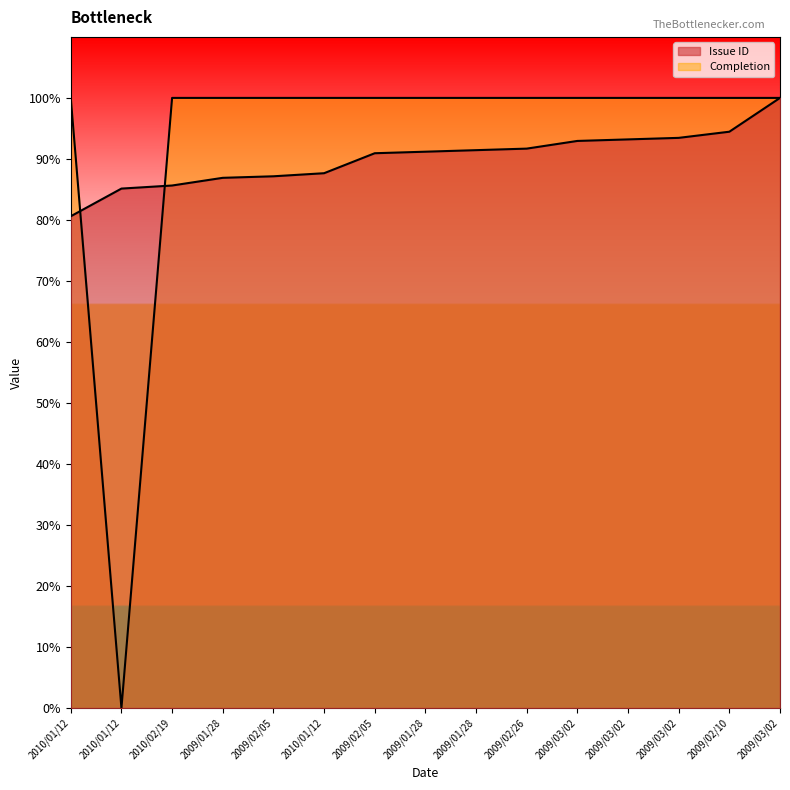

Reading left to right, what are all the values shown in this chart?

Issue ID: 80.6	85.1	85.6	86.9	87.2	87.7	90.9	91.2	91.4	91.7	92.9	93.2	93.5	94.5	100.0
Completion: 100.0	0.0	100.0	100.0	100.0	100.0	100.0	100.0	100.0	100.0	100.0	100.0	100.0	100.0	100.0